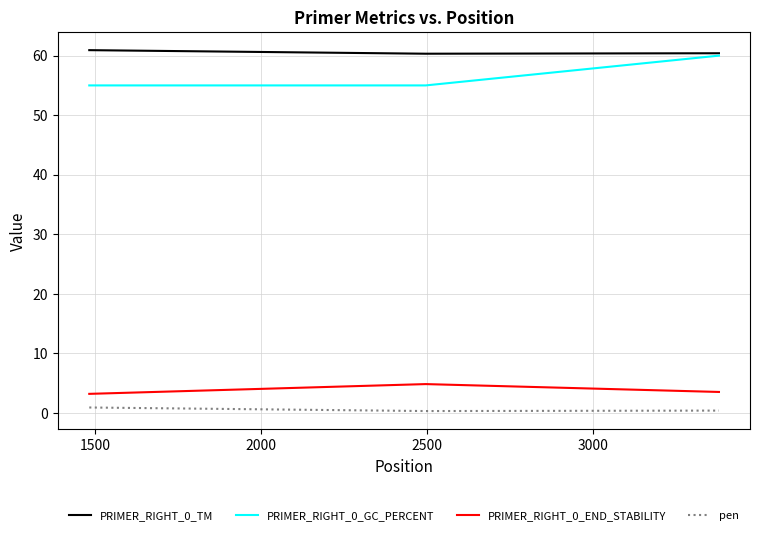

Which series has the largest total across all categories?

PRIMER_RIGHT_0_TM